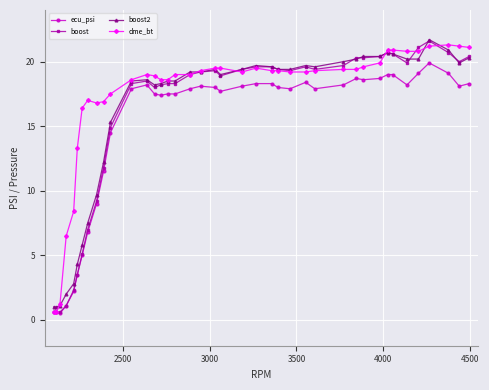

How many lines are shown in the chart?

4